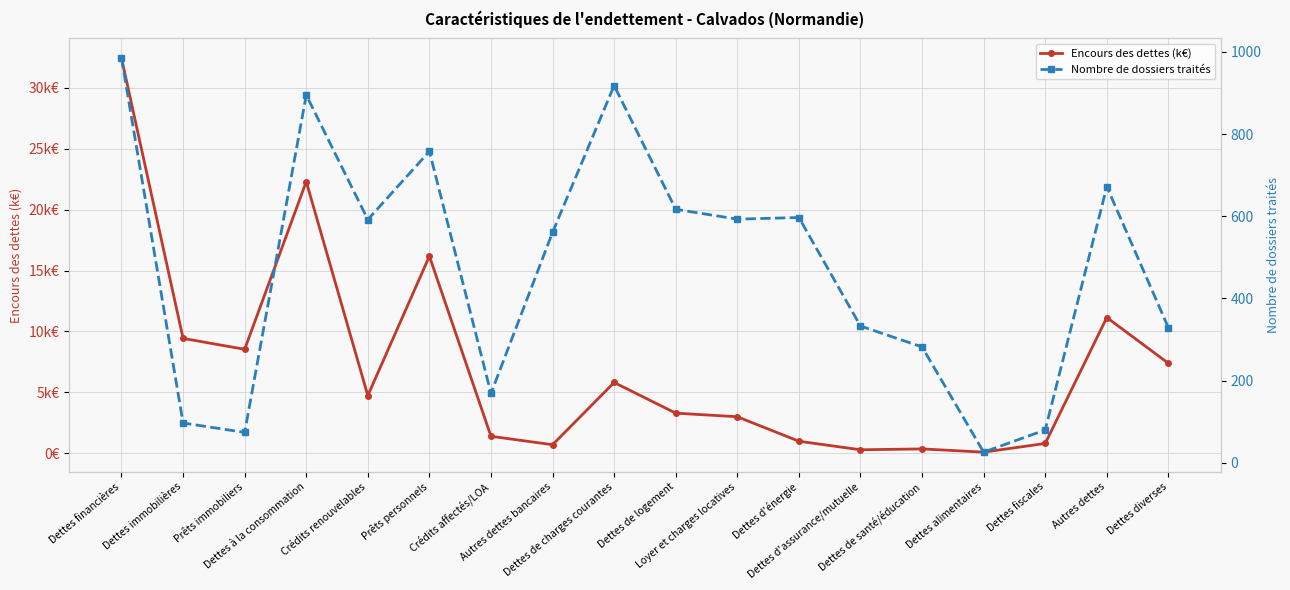

Which series has the largest range (max minus min)?

Encours des dettes (k€)